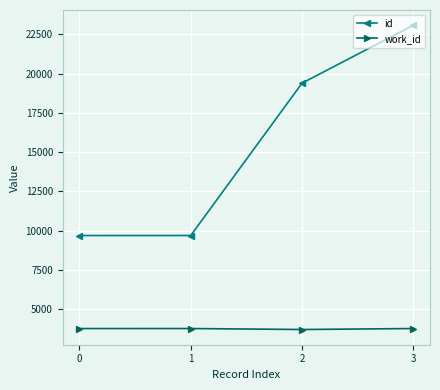

True or false: id has more than 0 interior local peaks.

False